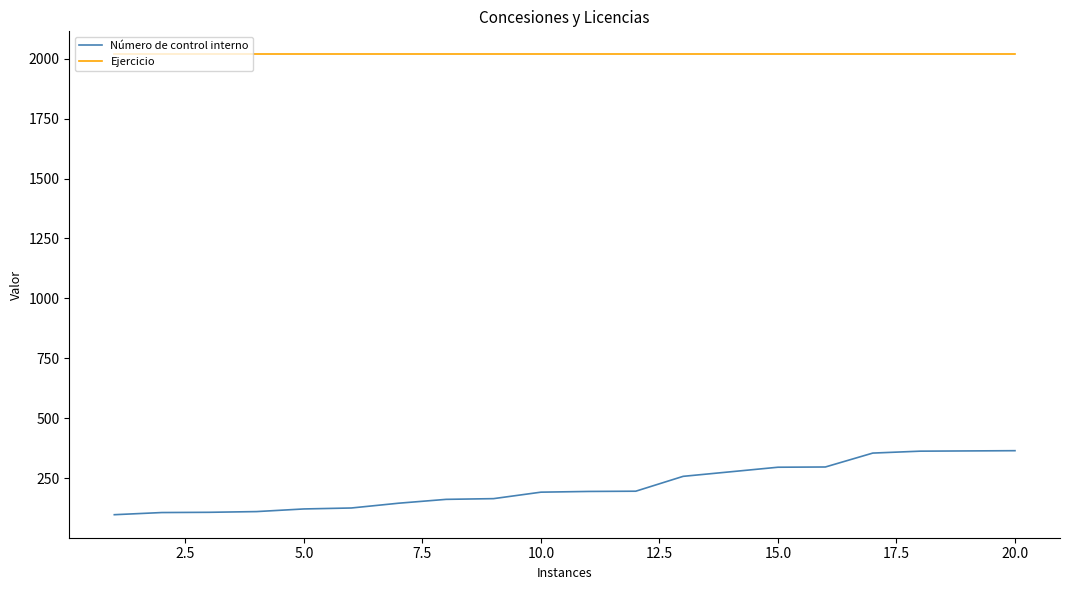

At how many categories does at least one series exceed 180?

20